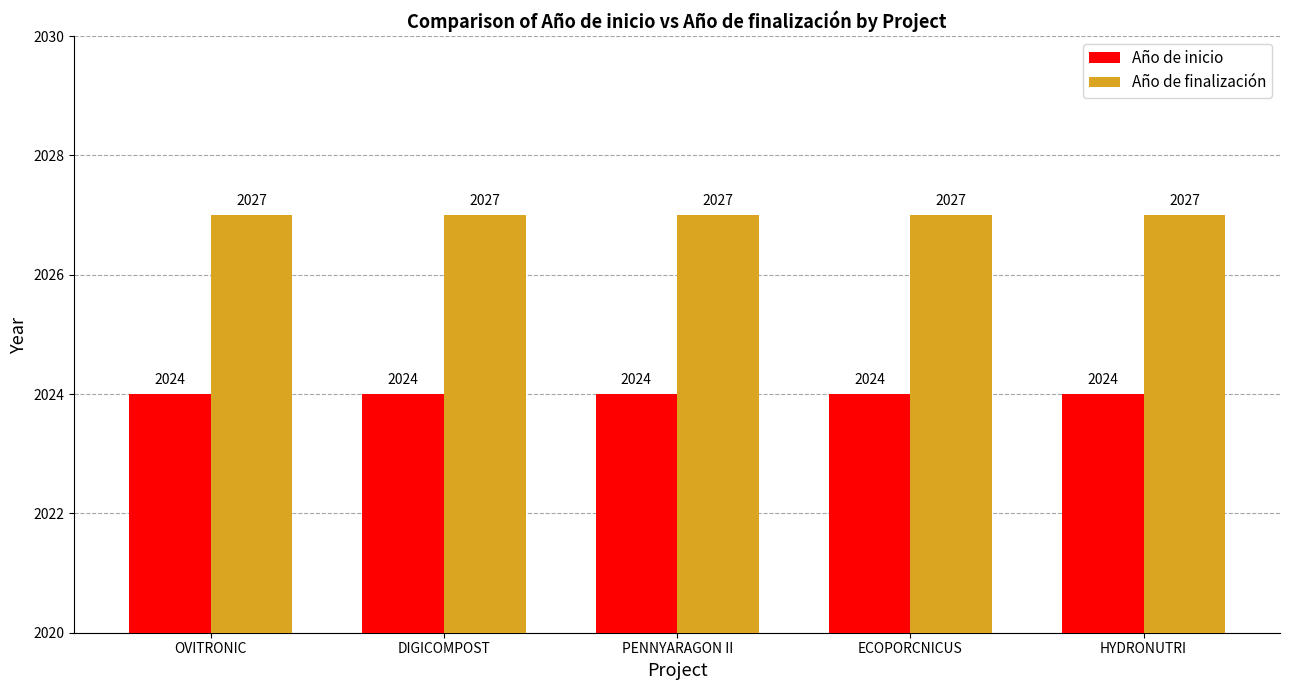

True or false: Año de inicio has a value of 3402 at HYDRONUTRI.

False